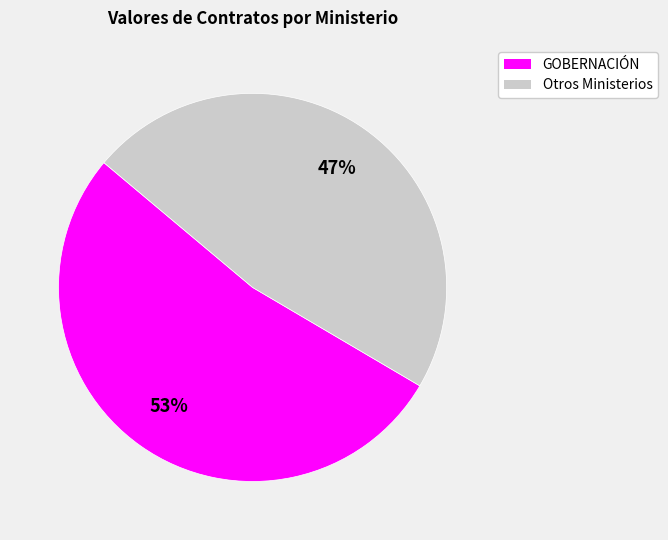

Which slice is the smallest?

Otros Ministerios